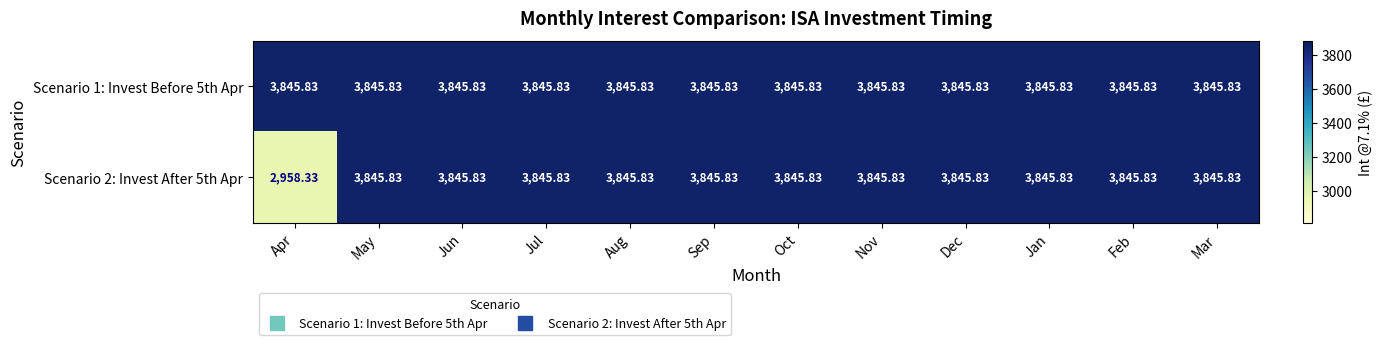

How many data points does each series have?

12